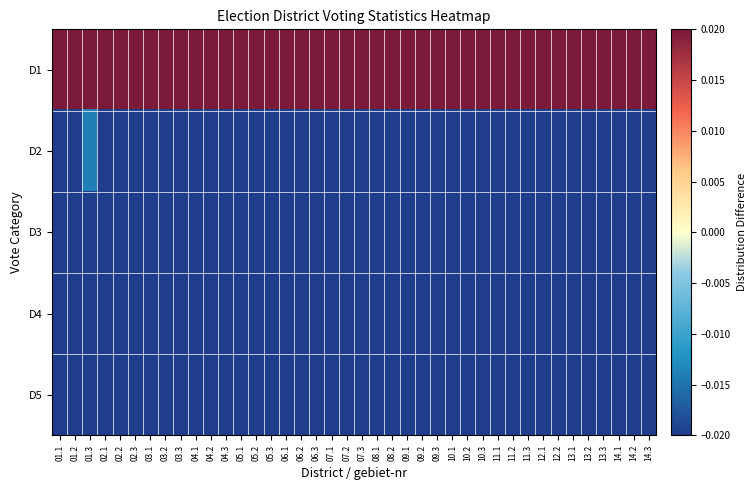

List the series in order of their peak value, lowest first.

D4, D5, D3, D2, D1